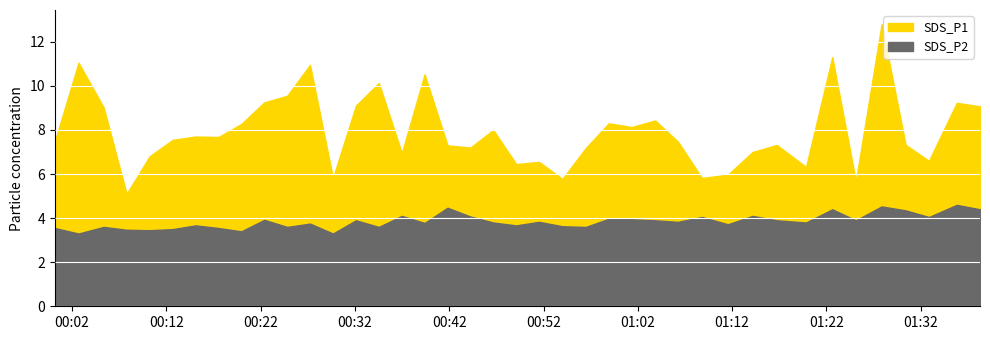

At which category does the chart reach its peak across all series?

2021/06/14 01:27:51